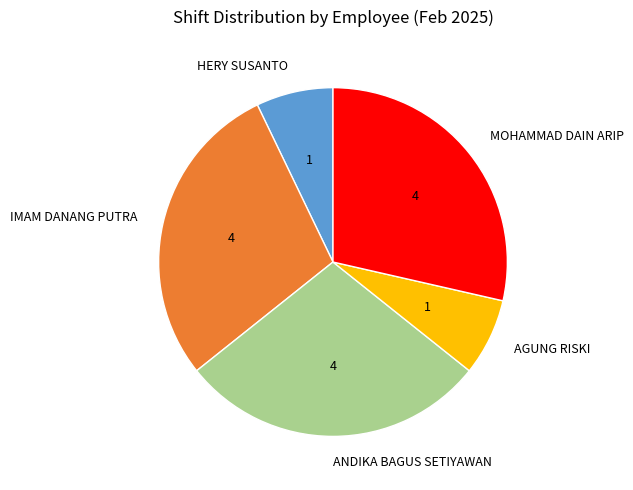

Is IMAM DANANG PUTRA the majority of the pie?

No